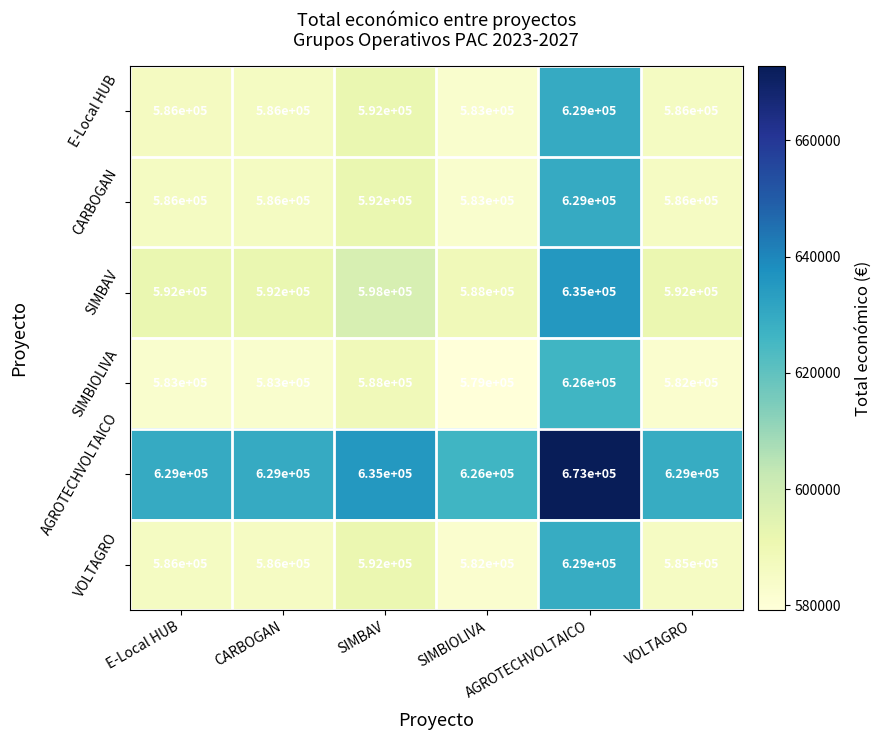

At how many categories does at least one series exceed 586611?

6